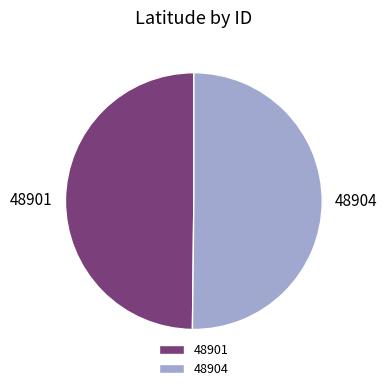

Approximately how many times larger is the value at 48904 compared to 48901?

1.0